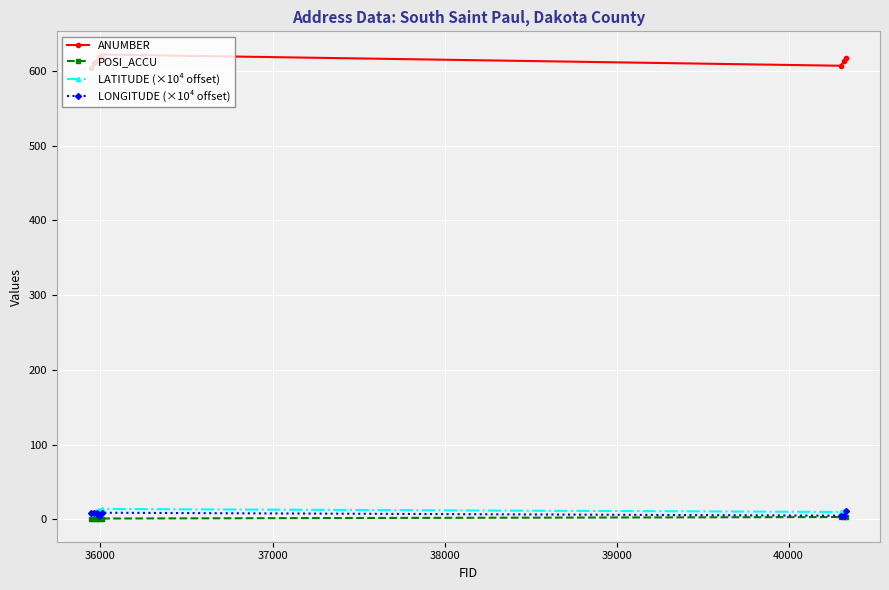

True or false: LONGITUDE (×10⁴ offset) and ANUMBER intersect in this chart.

False